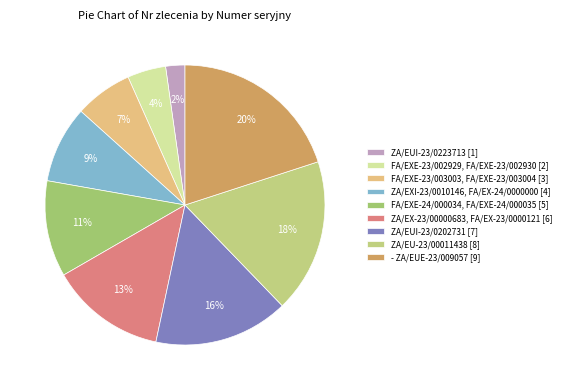

What percentage is NOT represented by ZA/EUI-23/0202731?

84.4%